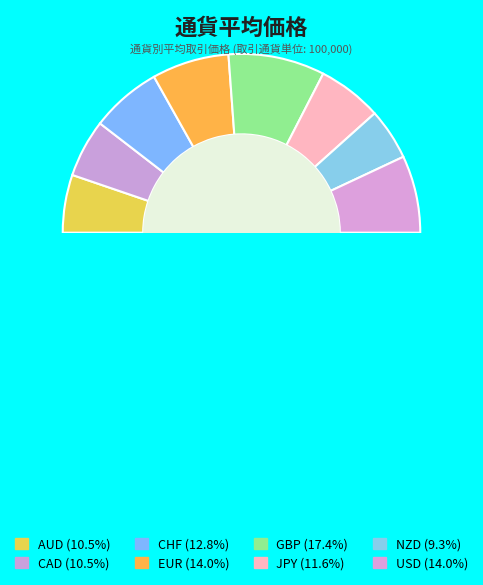

How many segments does this pie chart have?

8